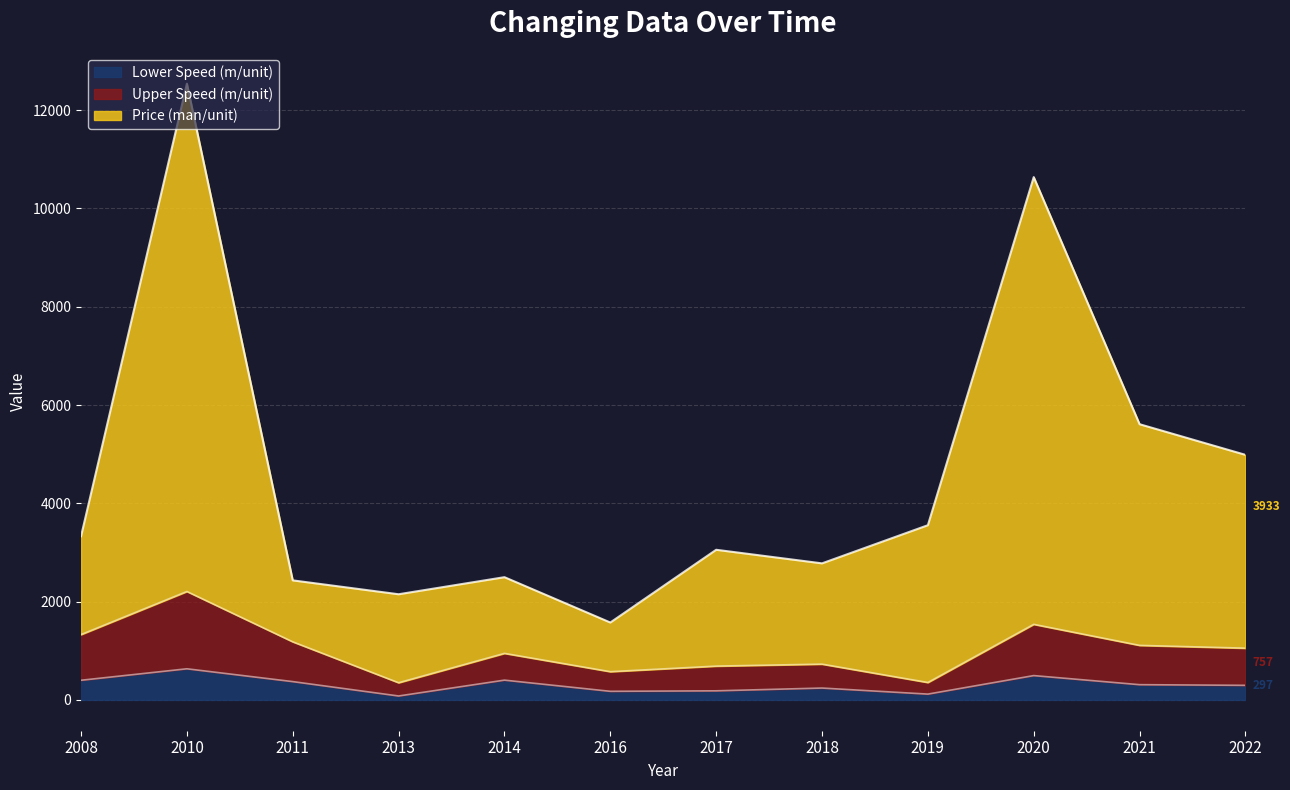

At which category is the sum across all series the highest?

2010